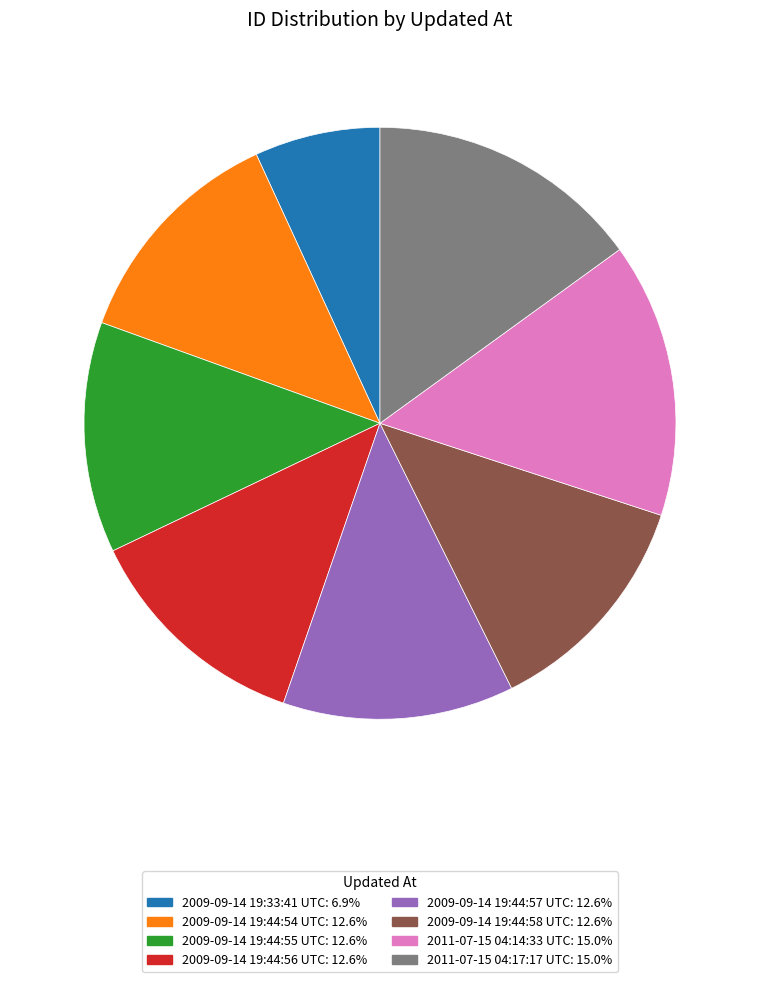

How many segments does this pie chart have?

8